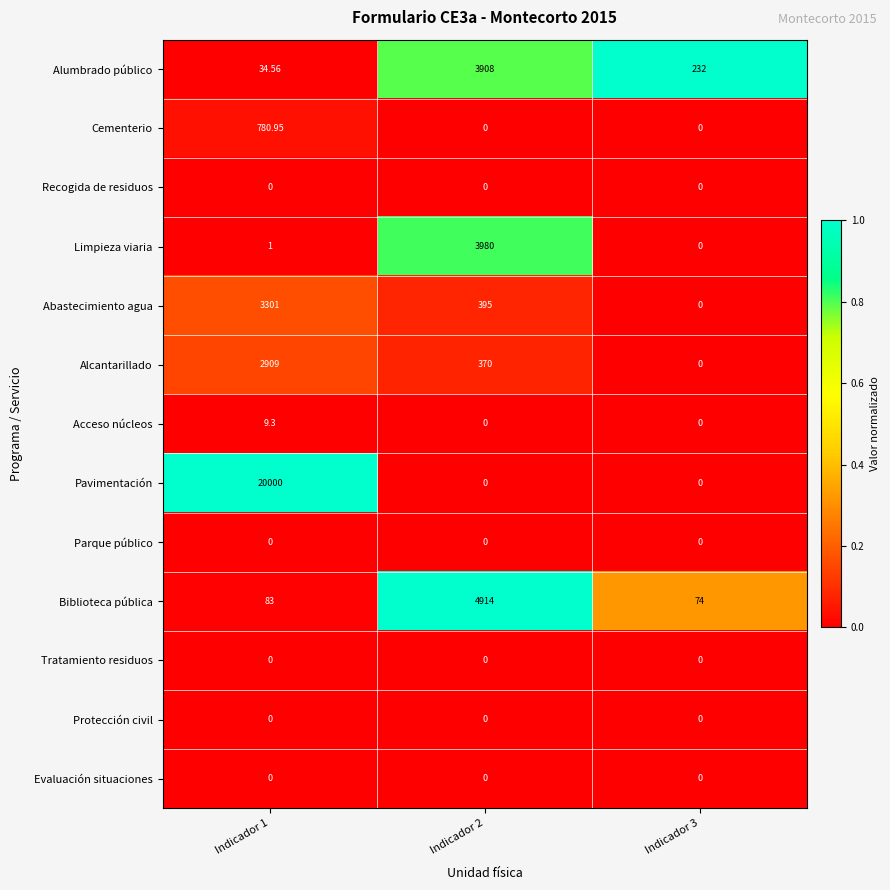

Which series changed the most between Indicador 1 and Indicador 2?

Pavimentación